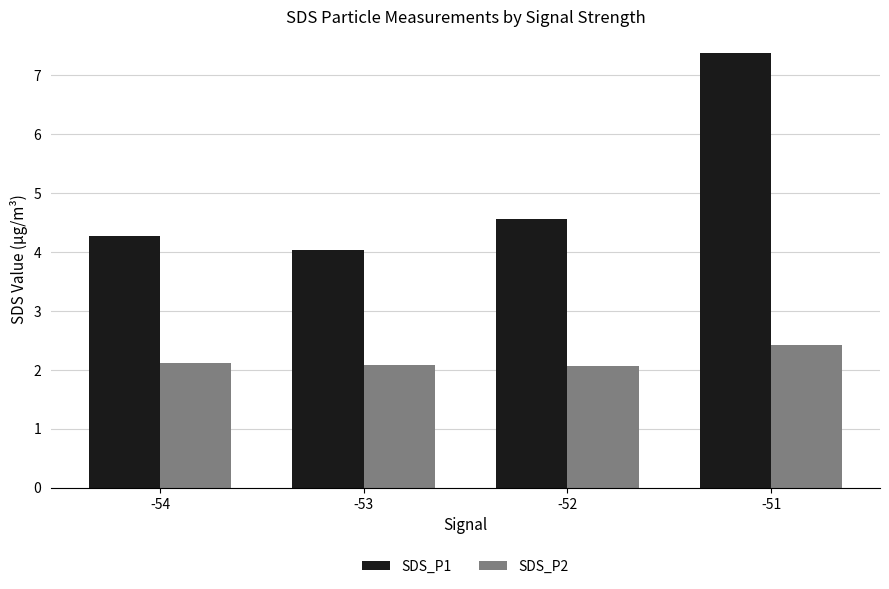

What is the difference between the highest and lowest values at -52?

2.5